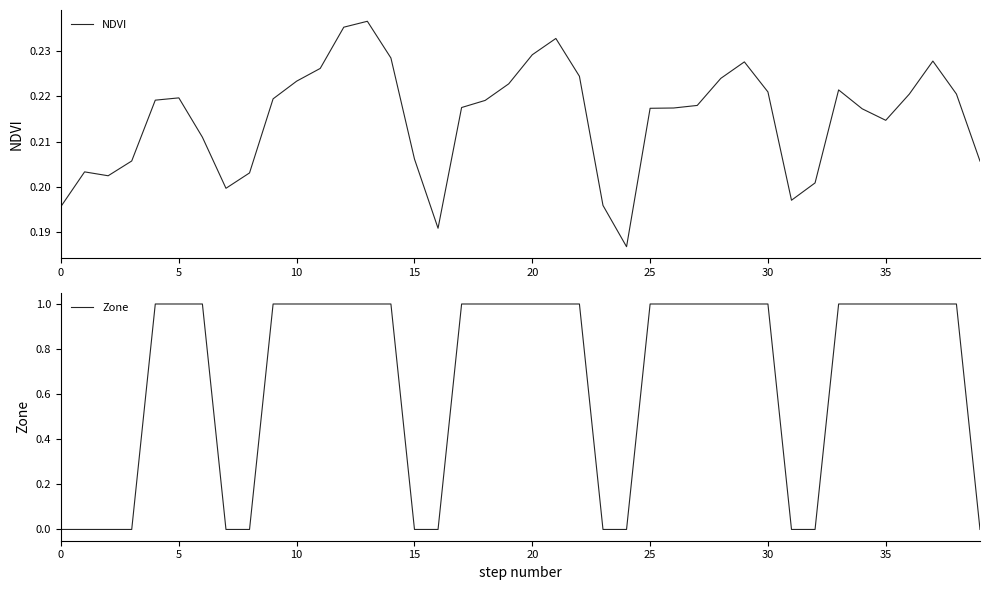

The NDVI series shows 0.3 at 39. True or false?

False